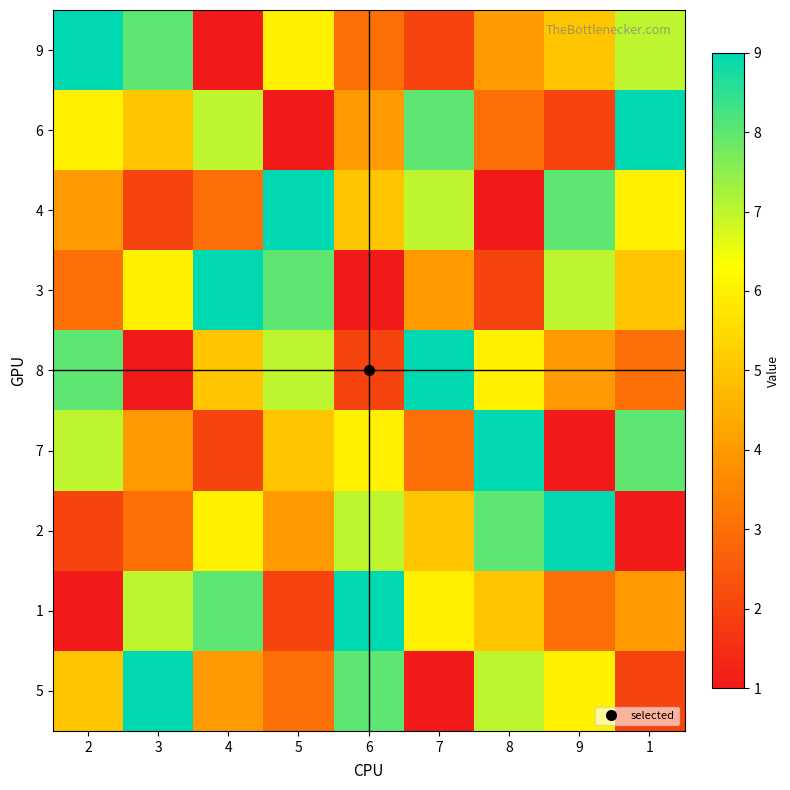

What is the smallest value displayed?

1